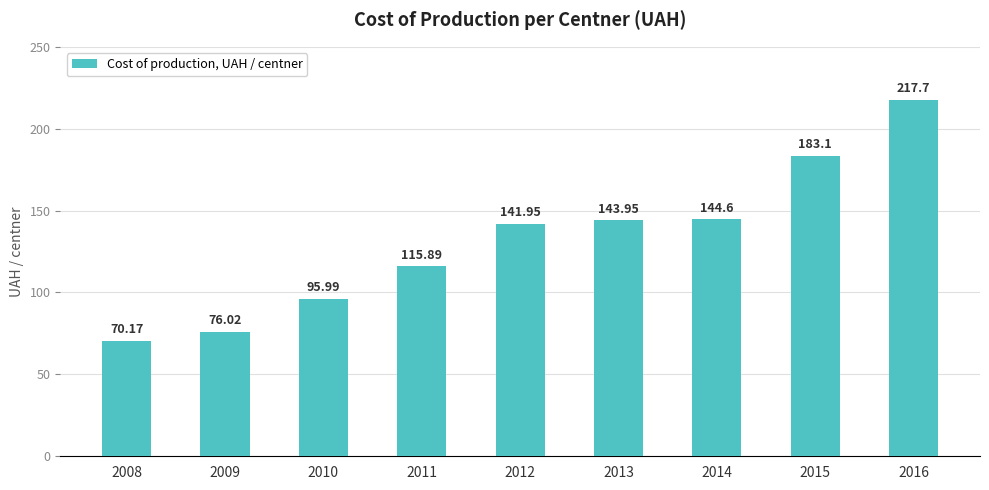

What is the smallest value displayed?

70.2